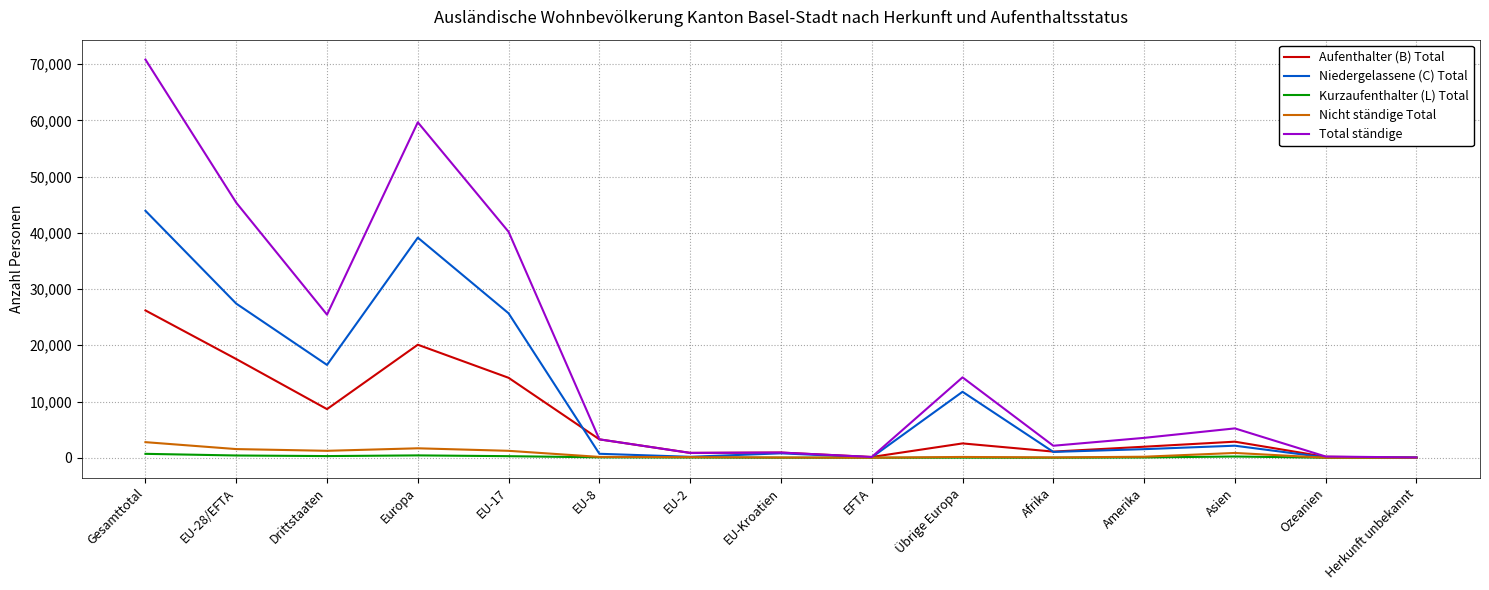

What is the greatest value displayed?

70800